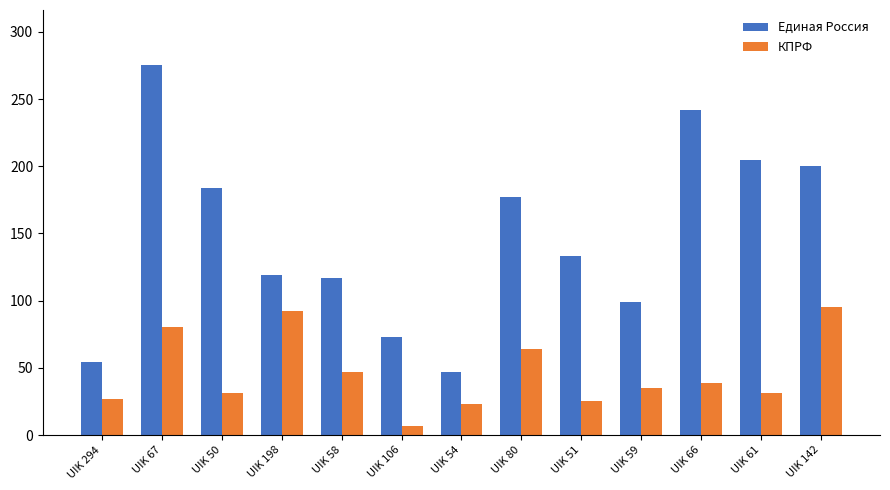

At which label does КПРФ first exceed 35?

UIK 67